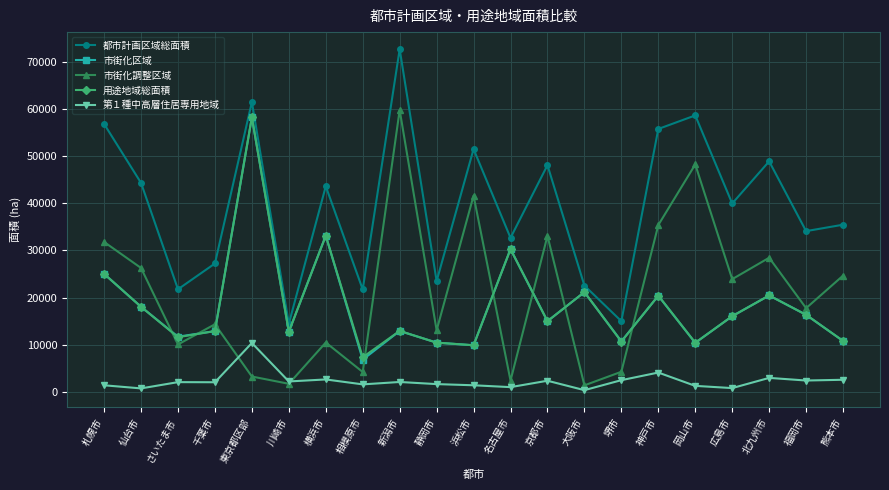

How many interior local peaks does the 用途地域総面積 series have?

7